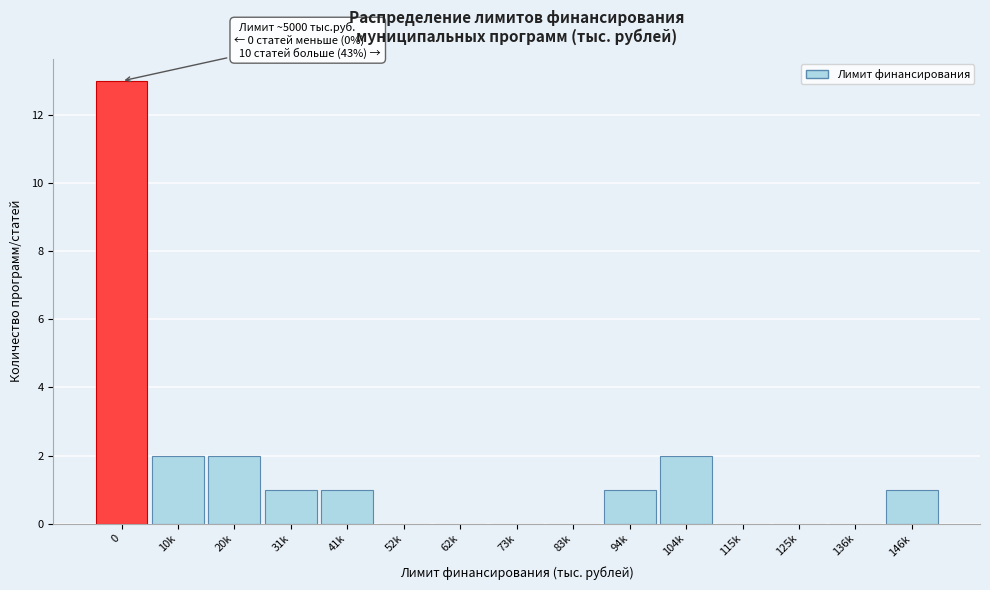

Reading left to right, list all the values displayed in this chart.

0=13	10k=2	20k=2	31k=1	41k=1	52k=0	62k=0	73k=0	83k=0	94k=1	104k=2	115k=0	125k=0	136k=0	146k=1